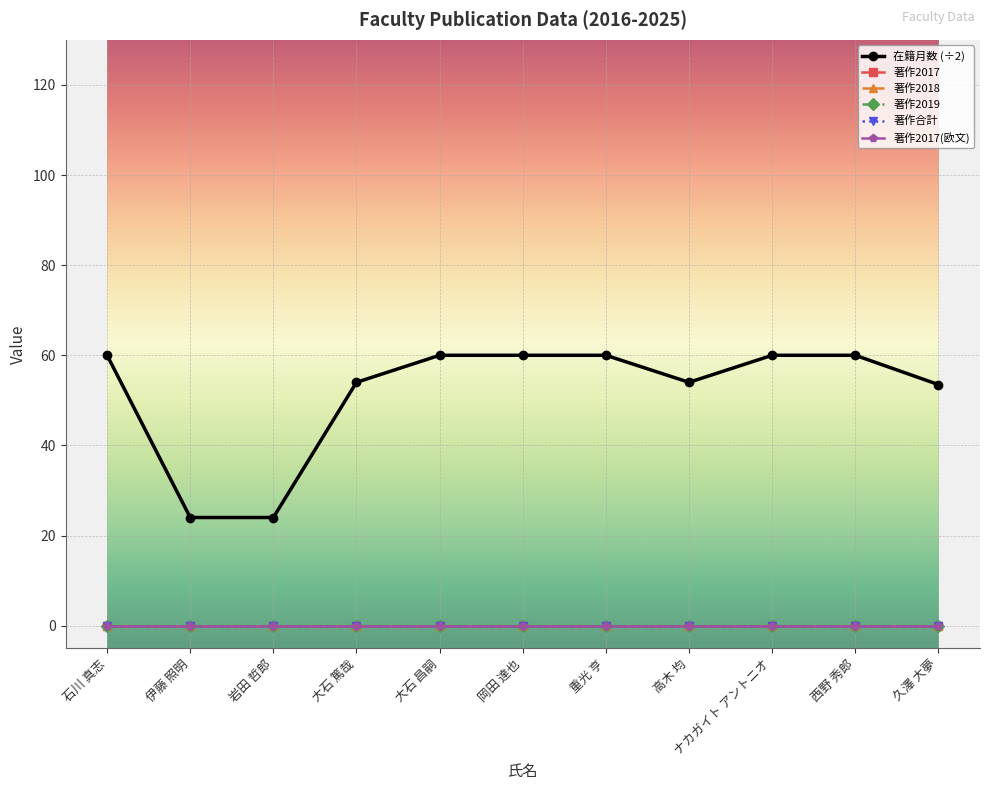

Is this an area chart (filled region under the line)?

No